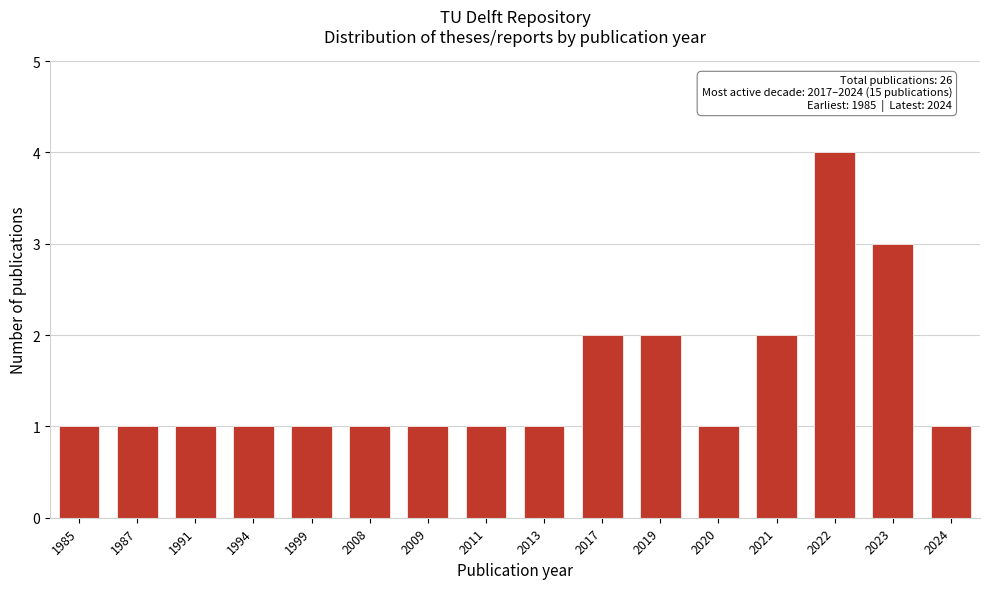

Reading left to right, what are all the values shown in this chart?

1985=1	1987=1	1991=1	1994=1	1999=1	2008=1	2009=1	2011=1	2013=1	2017=2	2019=2	2020=1	2021=2	2022=4	2023=3	2024=1